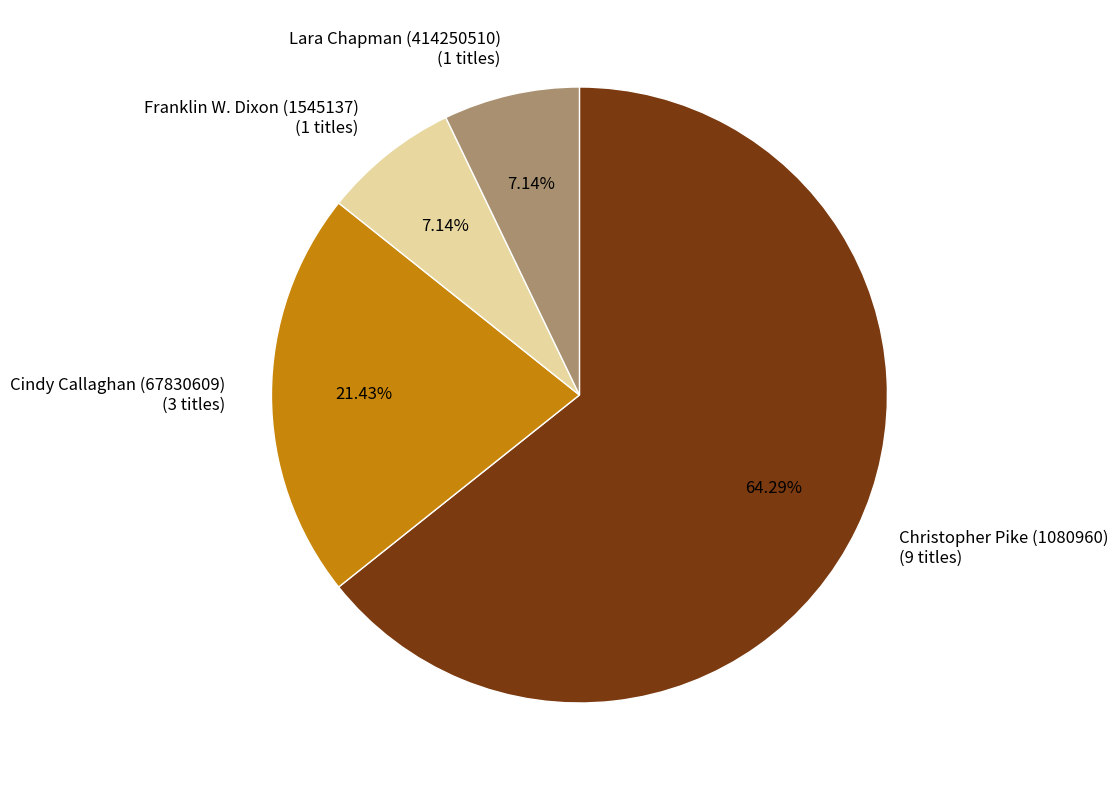

To the nearest percent, what is the average slice percentage?

25%